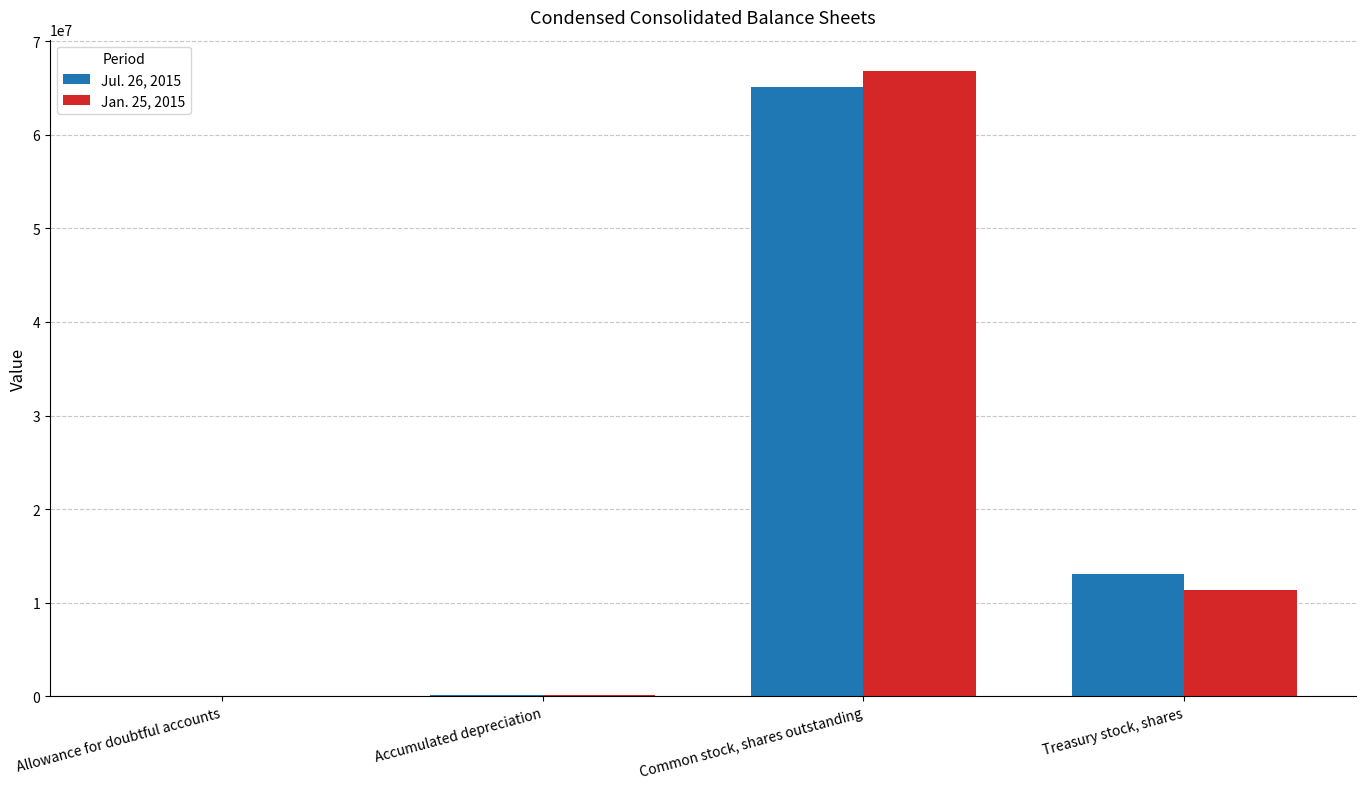

At which category is the sum across all series the highest?

Common stock, shares outstanding